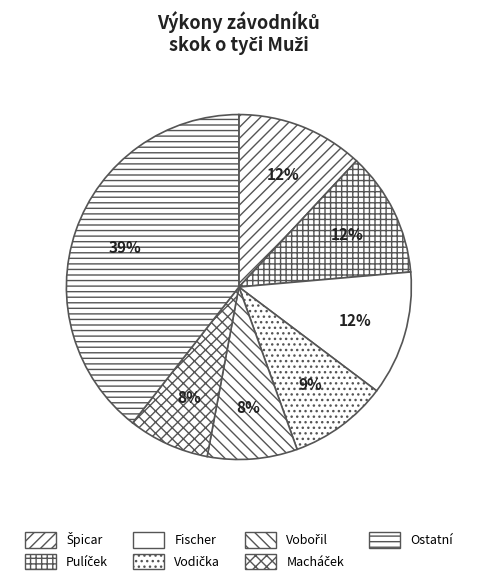

How many segments does this pie chart have?

7